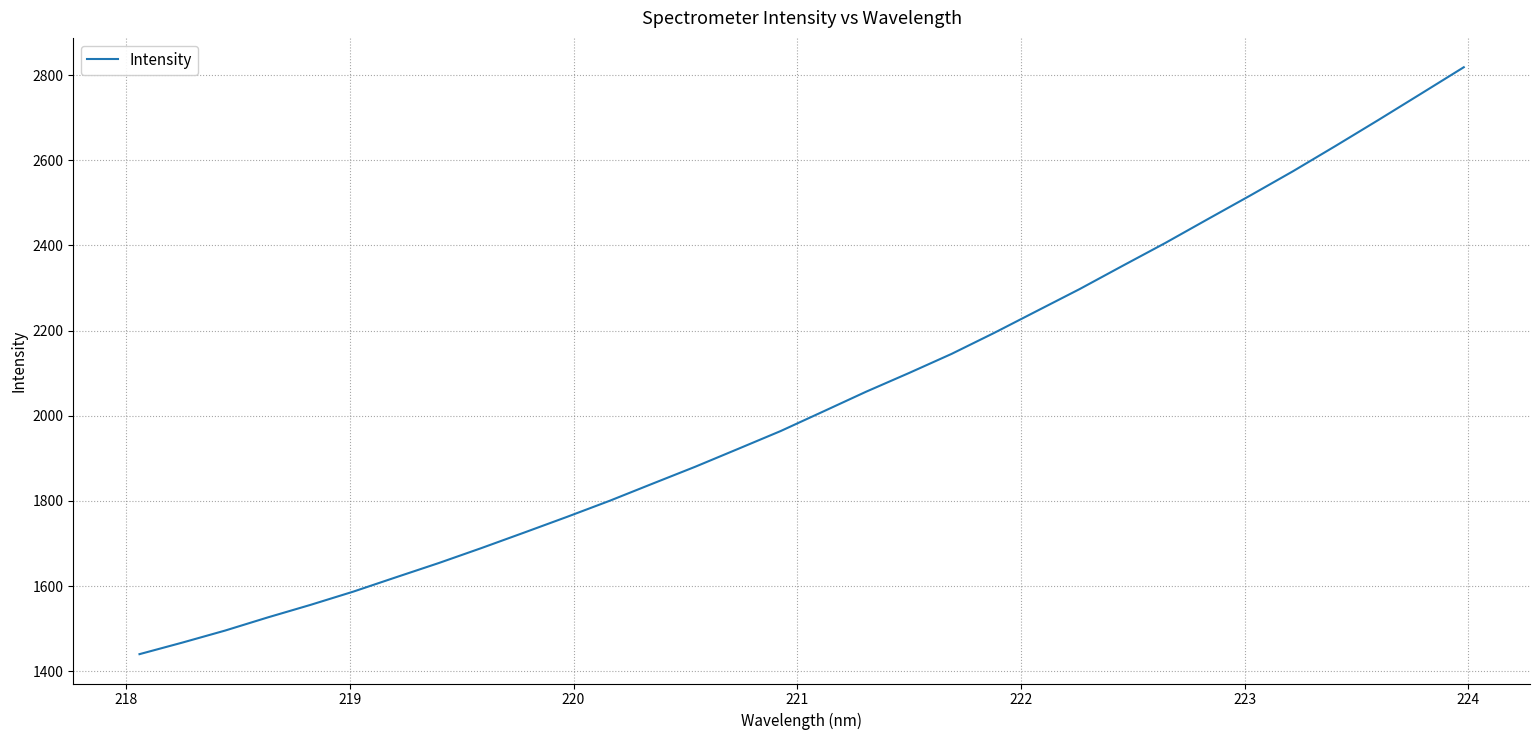

True or false: there are more than 2 points higher than both neighbors.

False